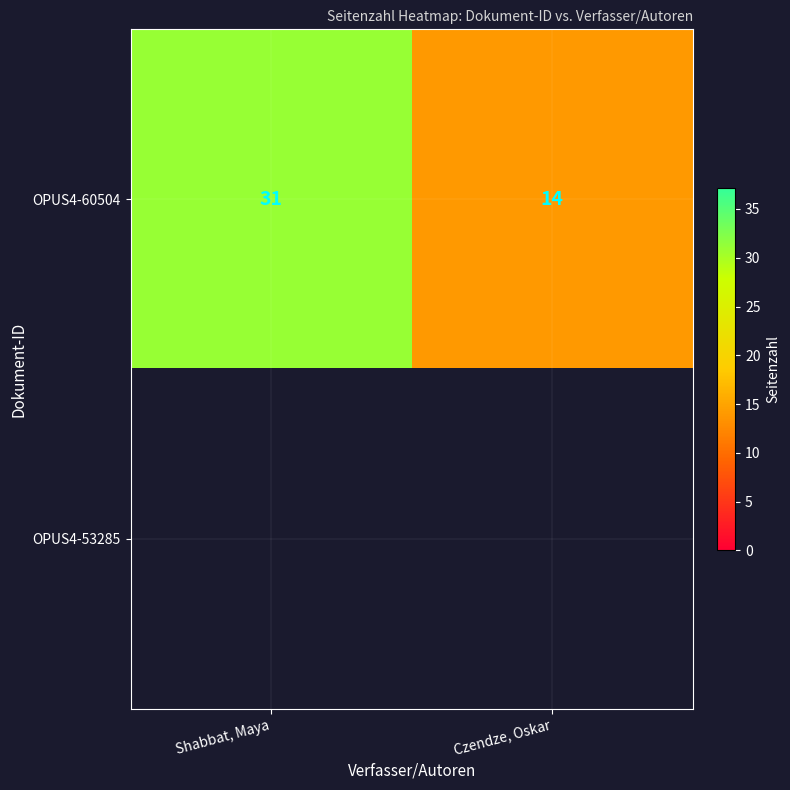

List the labels in order of OPUS4-60504 value, largest first.

Shabbat, Maya, Czendze, Oskar